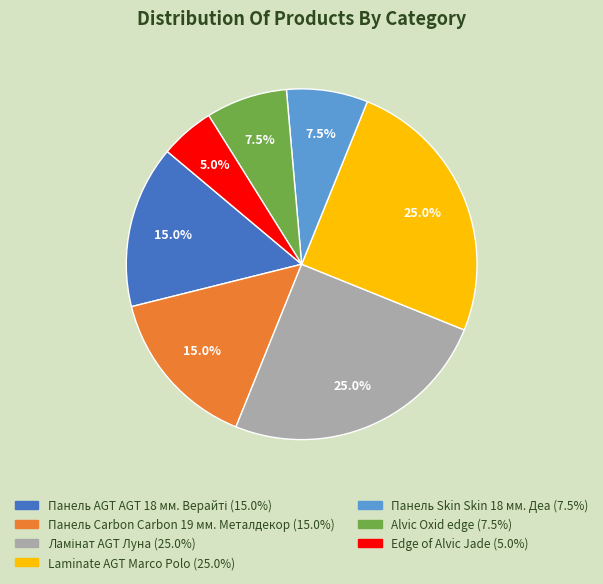

Is it true that Alvic Oxid edge is 13% of the pie?

False